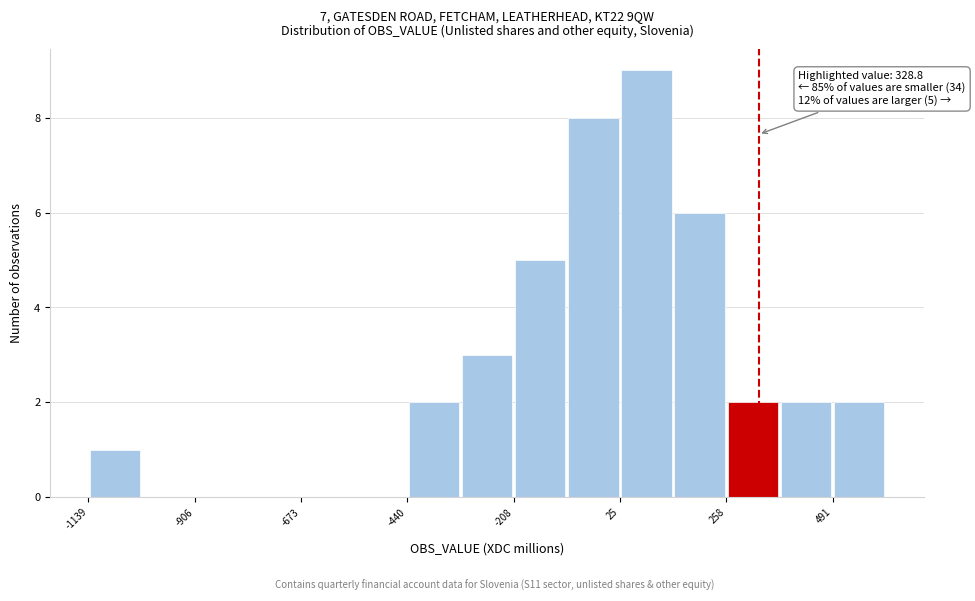

Around what value on the x-axis is the tallest bar? Give the approximate position of its centre, as read against the axis.

100